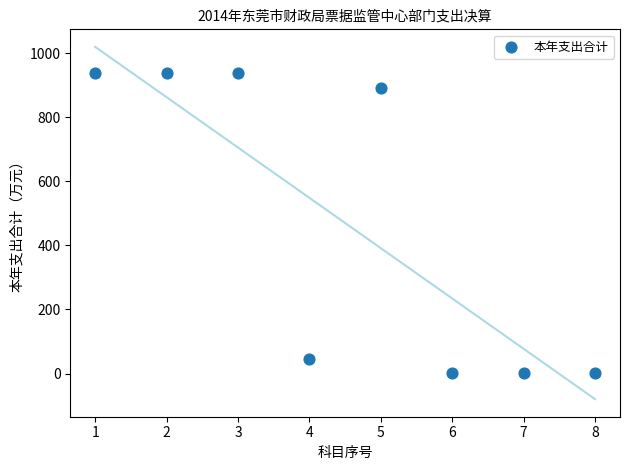

What is the average X value?

4.5